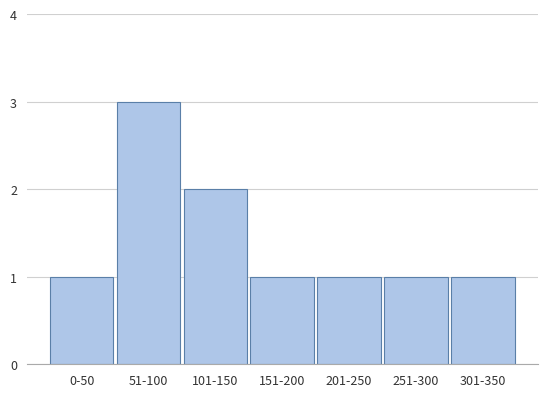

Reading left to right, extract all data points from this chart.

0-50=1	51-100=3	101-150=2	151-200=1	201-250=1	251-300=1	301-350=1